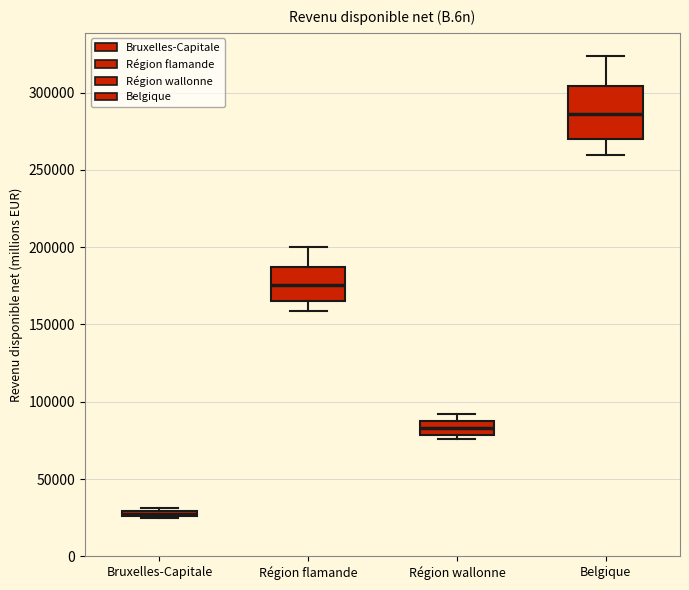

Where does the lower whisker of the box for Région flamande end on the y-axis? The values are not printed on the chart, so give them approximately, as read against the axis.

160000